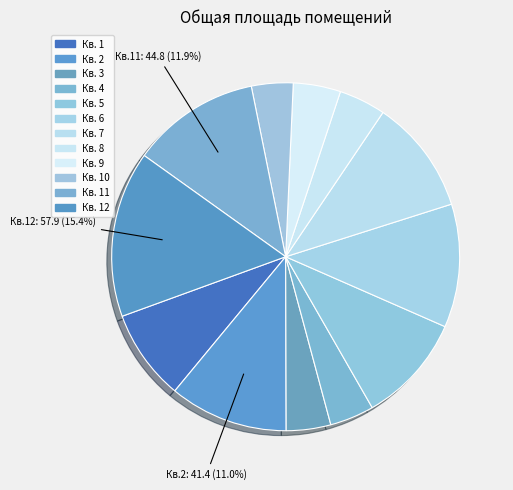

Count the number of slices in the pie.

12